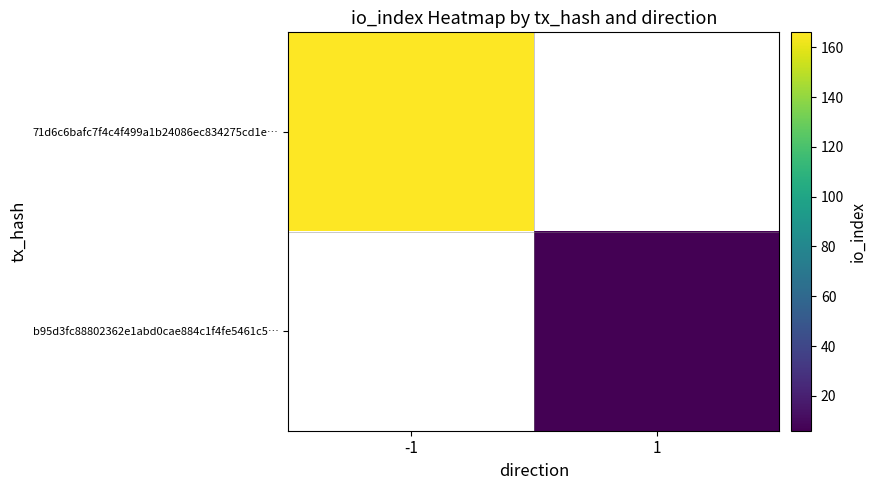

How many distinct data groups are displayed?

2